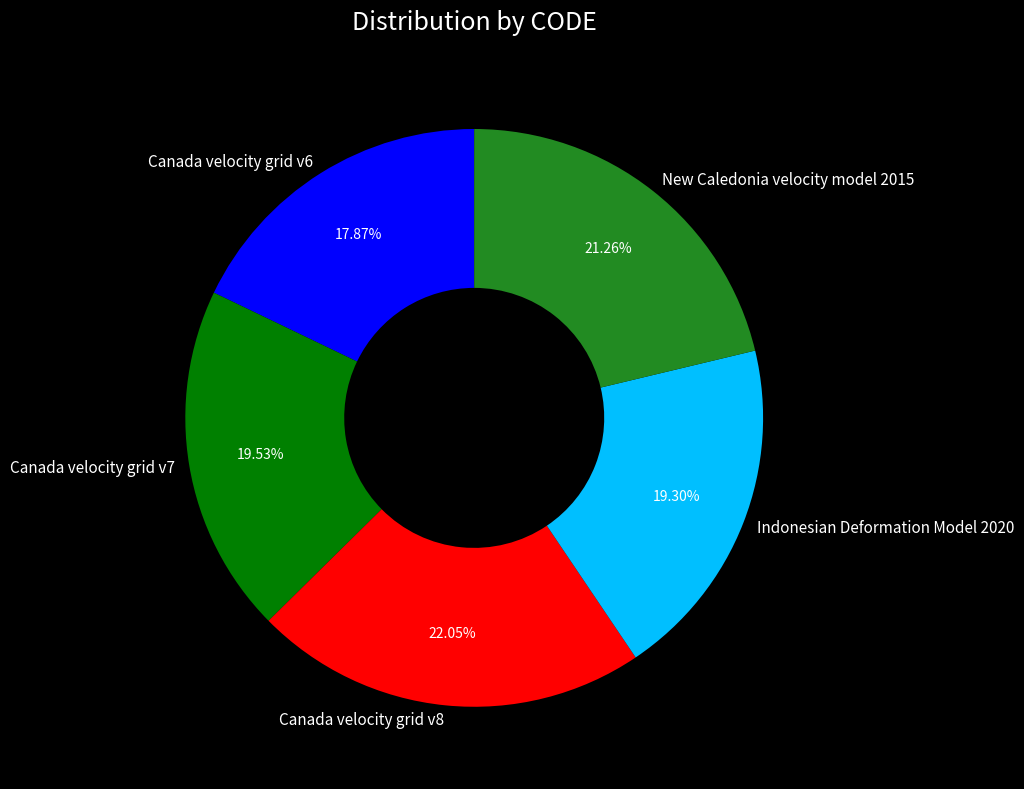

Which slice is the smallest?

Canada velocity grid v6